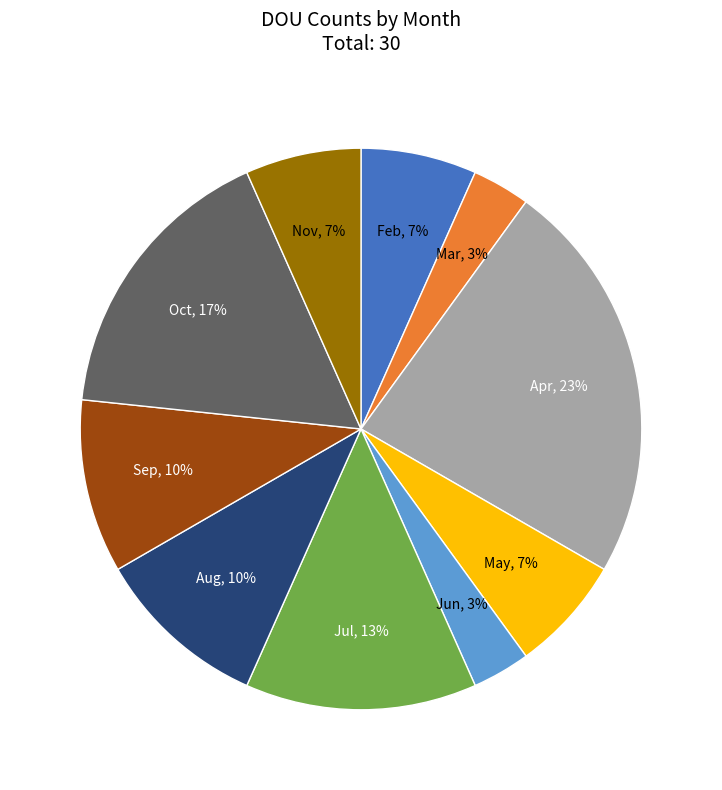

To the nearest percent, what is the difference between the largest and smallest slice percentages?

20%